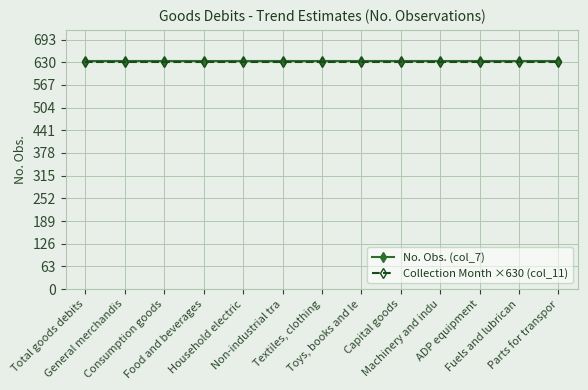

What is the total value across all series at Consumption goods?

1263